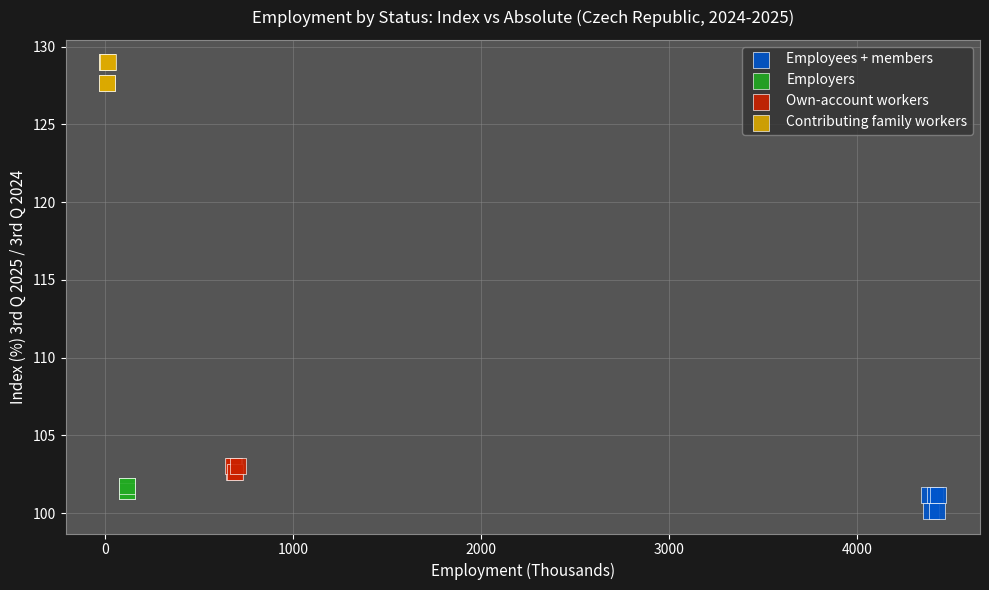

Which series reaches the maximum Y coordinate?

Contributing family workers